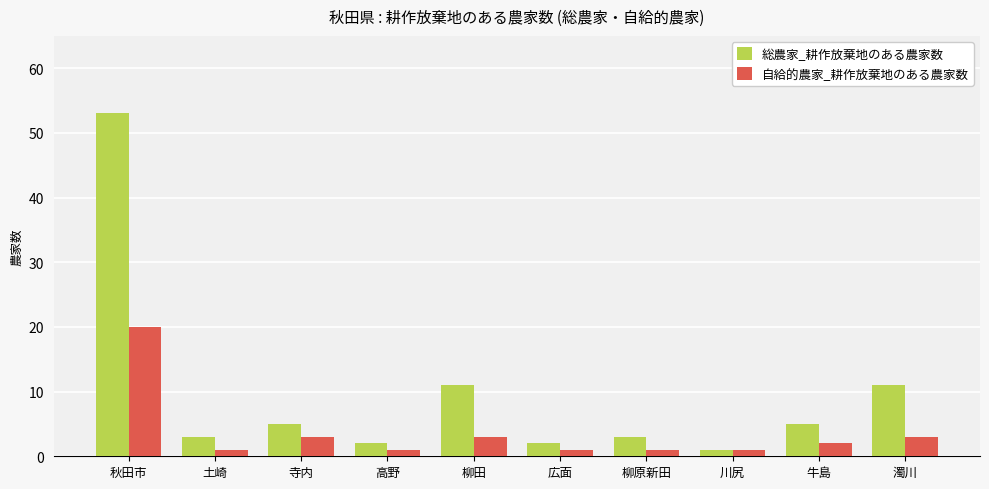

At which category does the chart reach its peak across all series?

秋田市